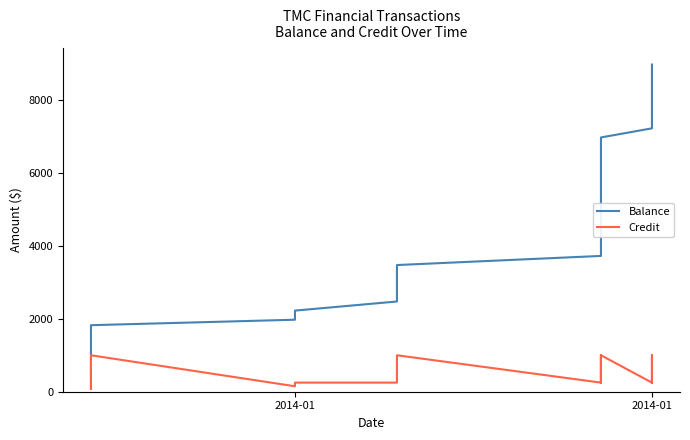

At which category is the sum across all series the highest?

2014-01